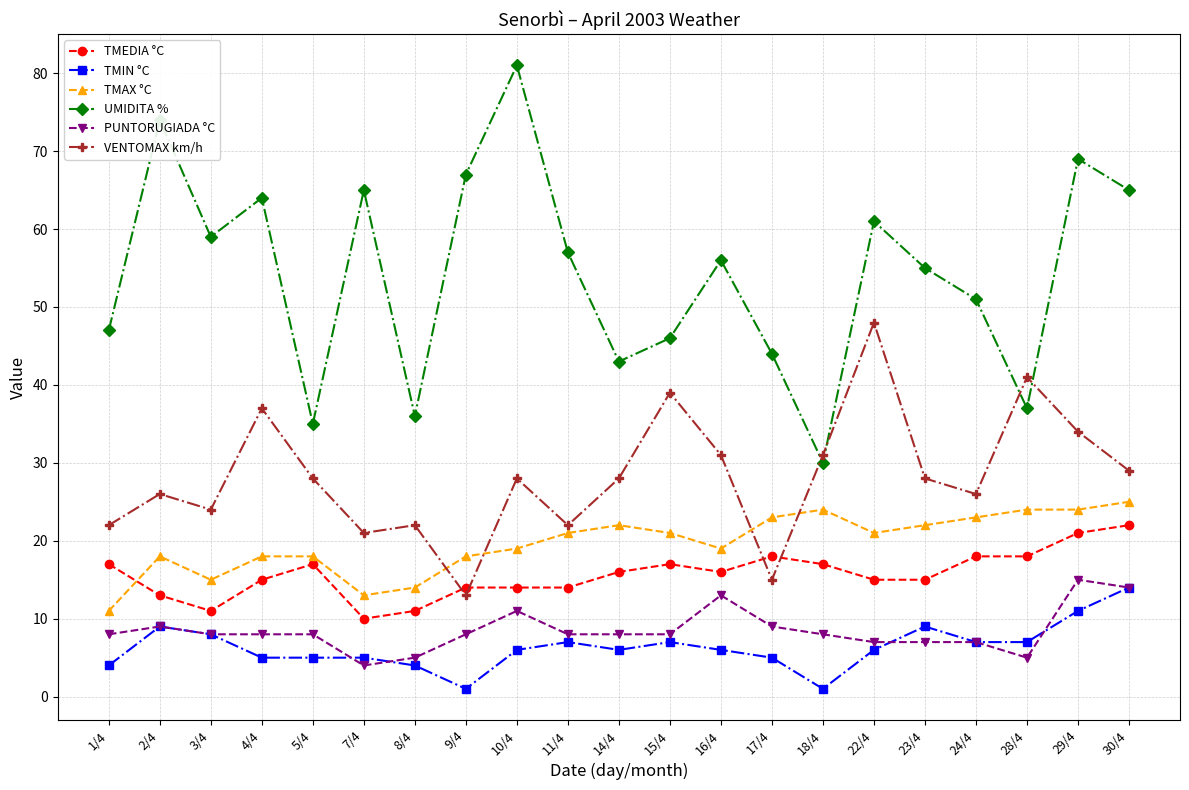

What is the total value across all series at 18/4?

111